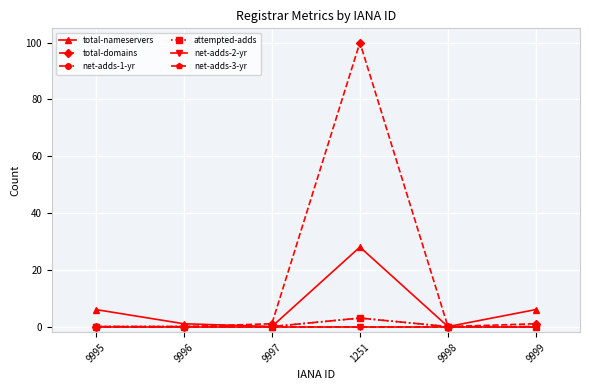

True or false: total-nameservers and net-adds-2-yr cross at least once.

False